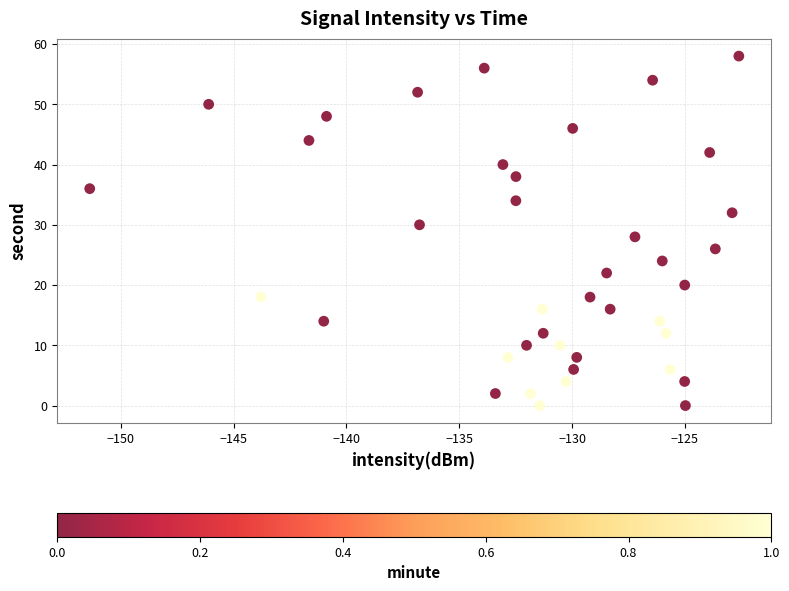

What is the range of Y values (max minus min)?

58